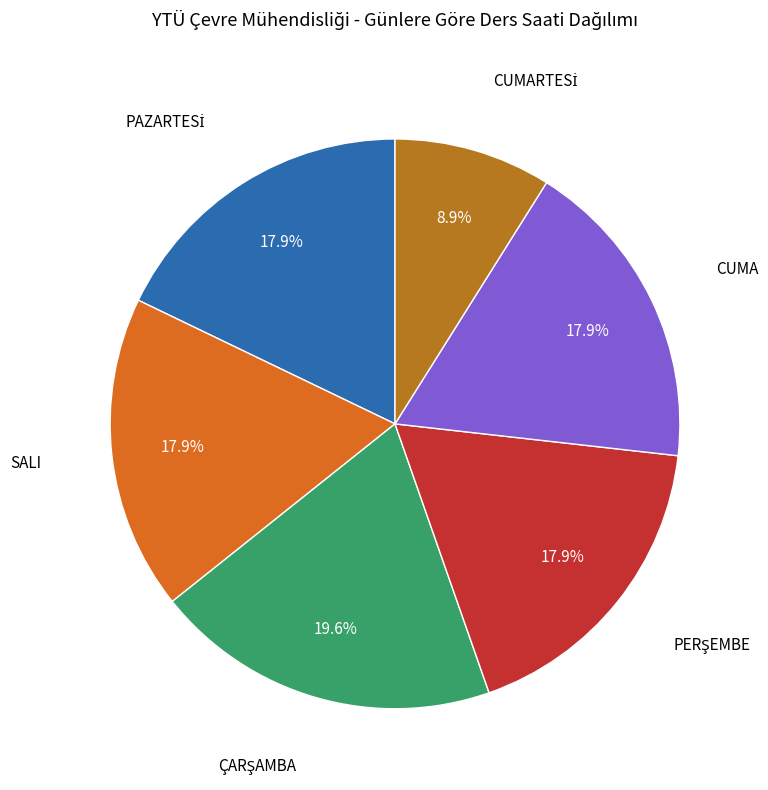

Is there any slice that represents more than half of the pie?

No